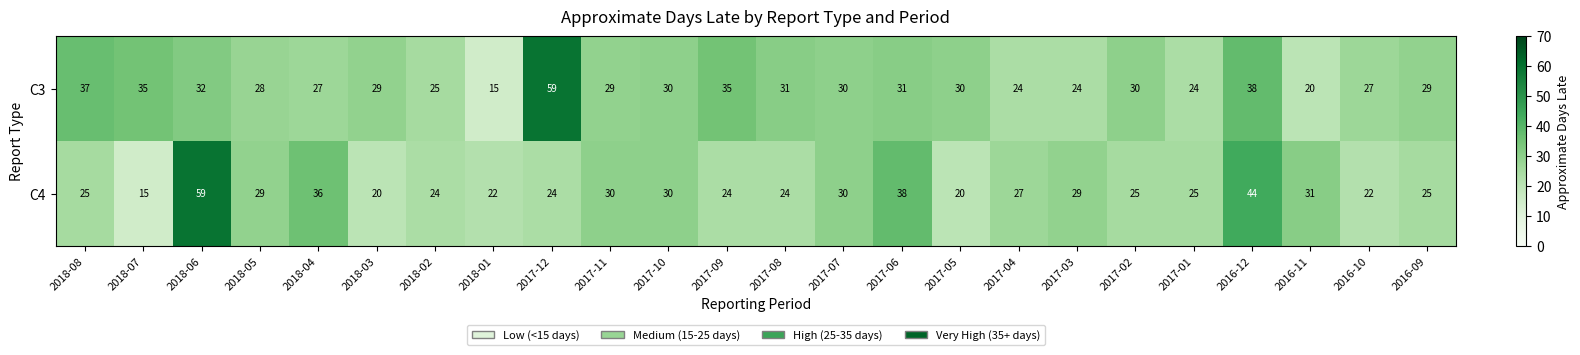

What is the sum of the C4 values at 2017-11 and 2017-06?

68